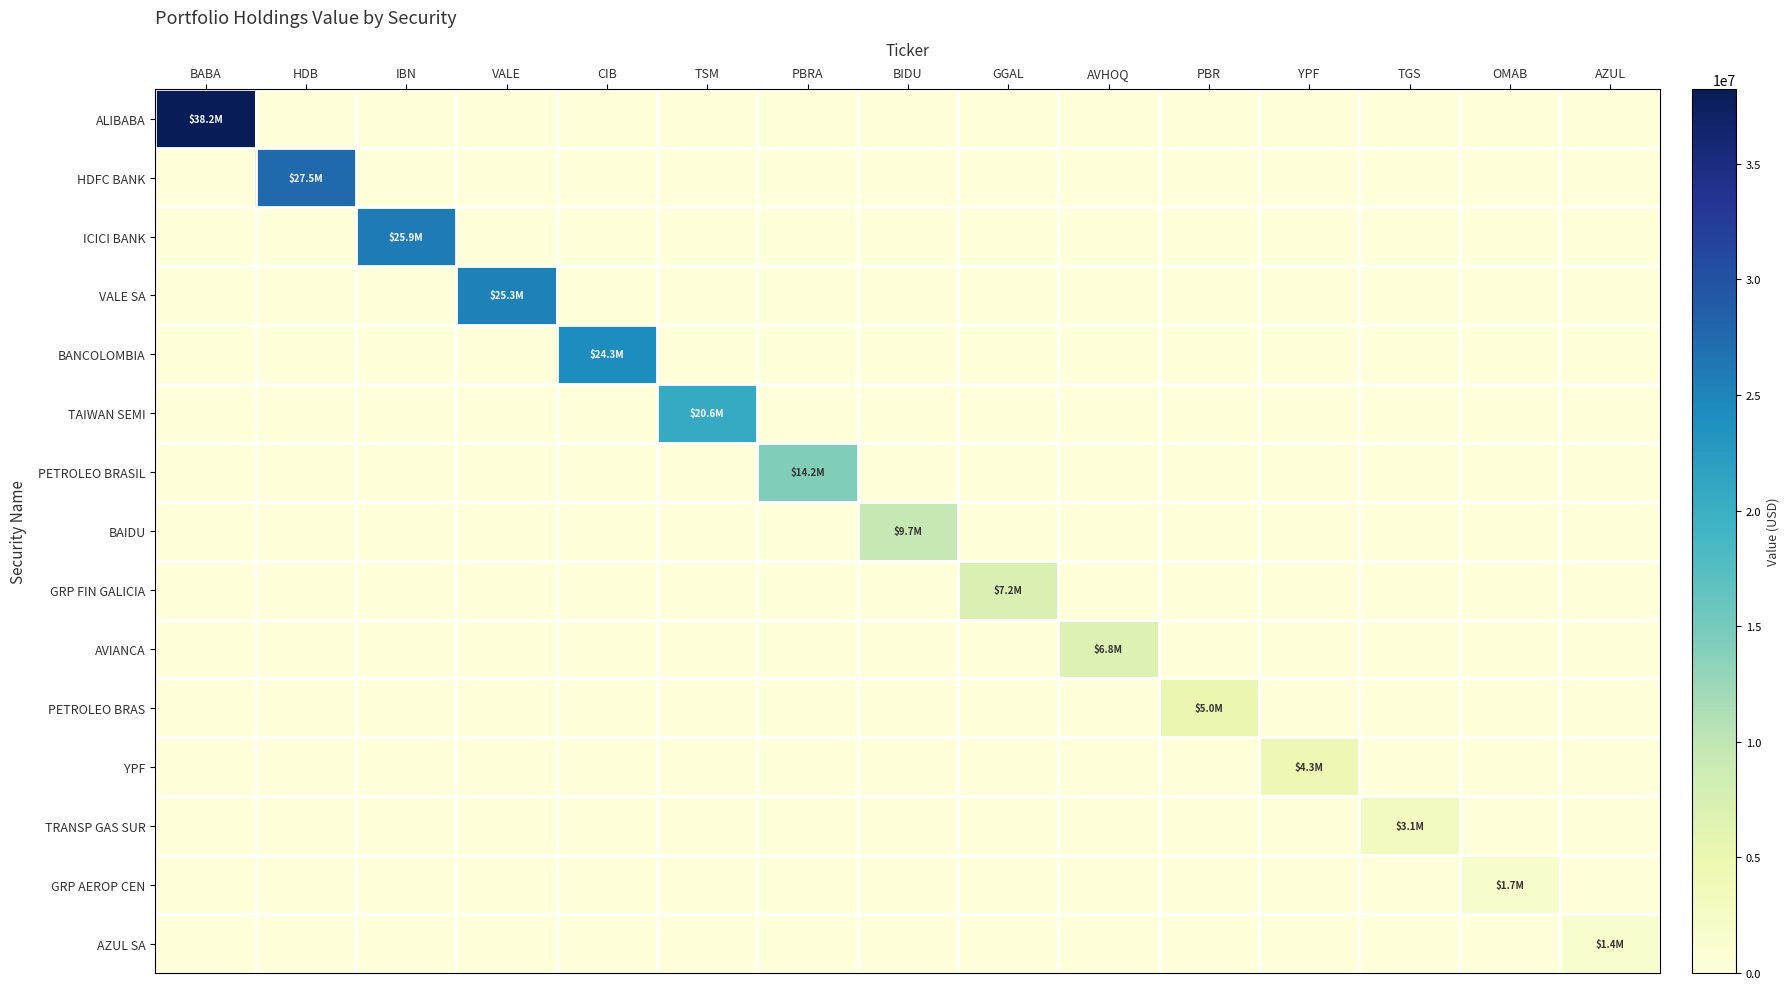

What is the total value across all series at PBR?

5040000